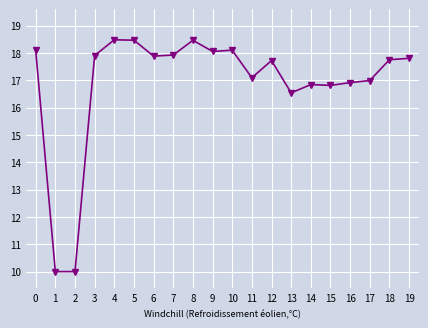

At which category does the data reach its first local valley?

6